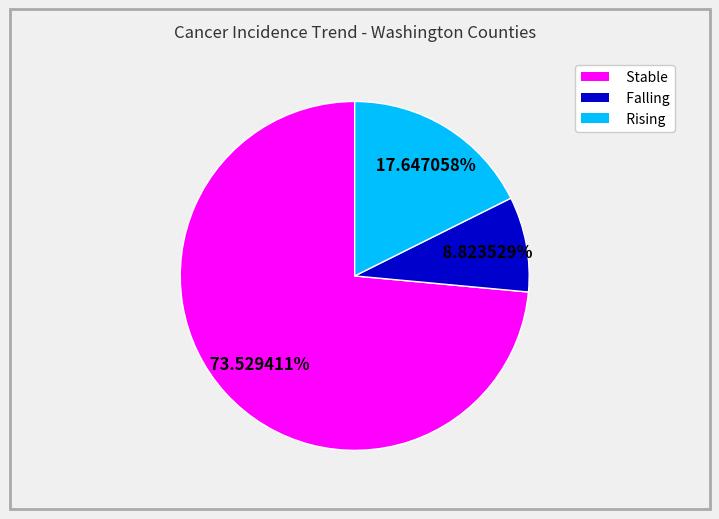

Rank the categories by value from highest to lowest.

Stable, Rising, Falling